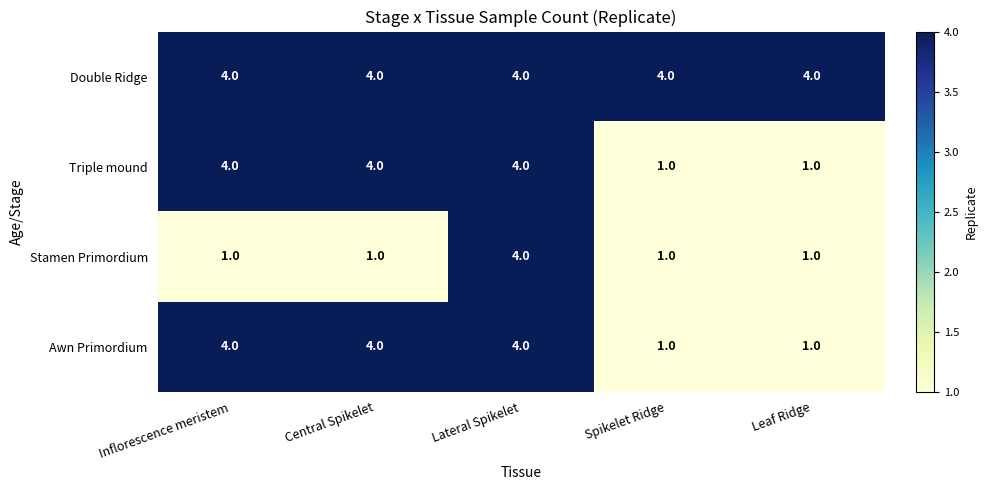

What is the greatest value displayed?

4